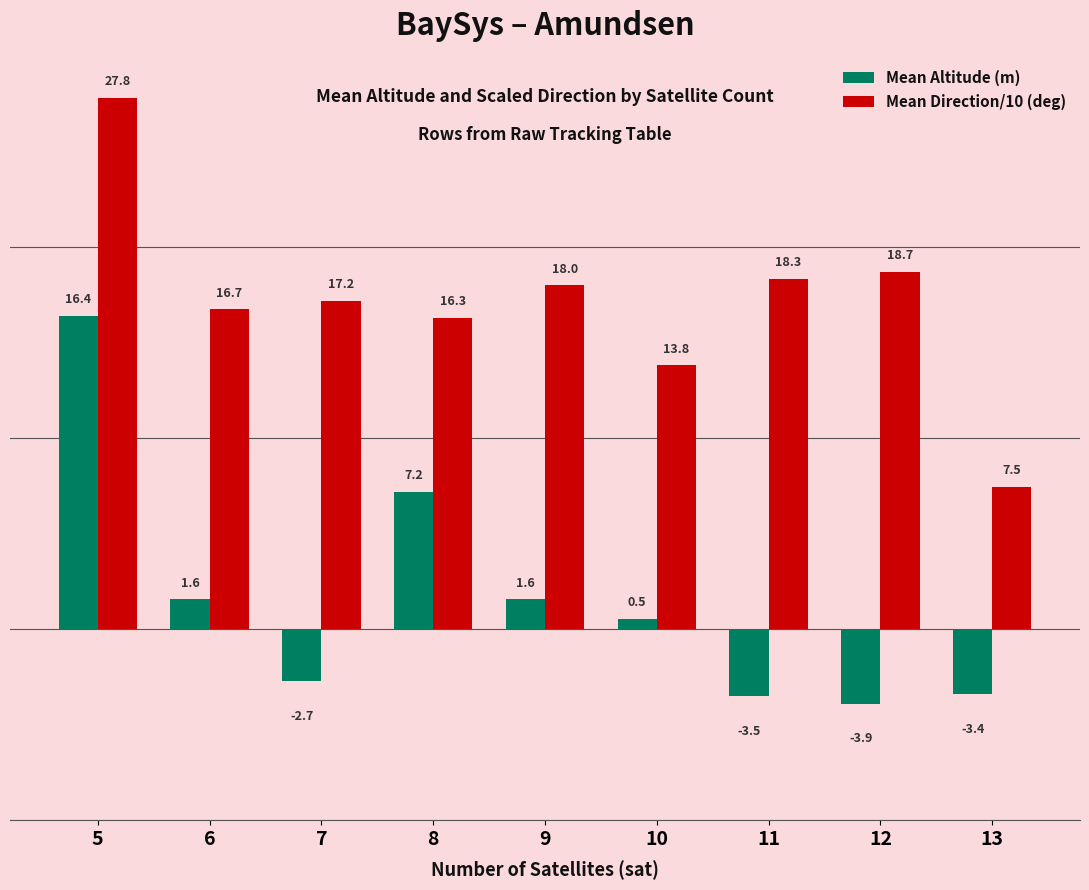

What is the value of the Mean Altitude (m) bar at the 5th from the left?

1.6